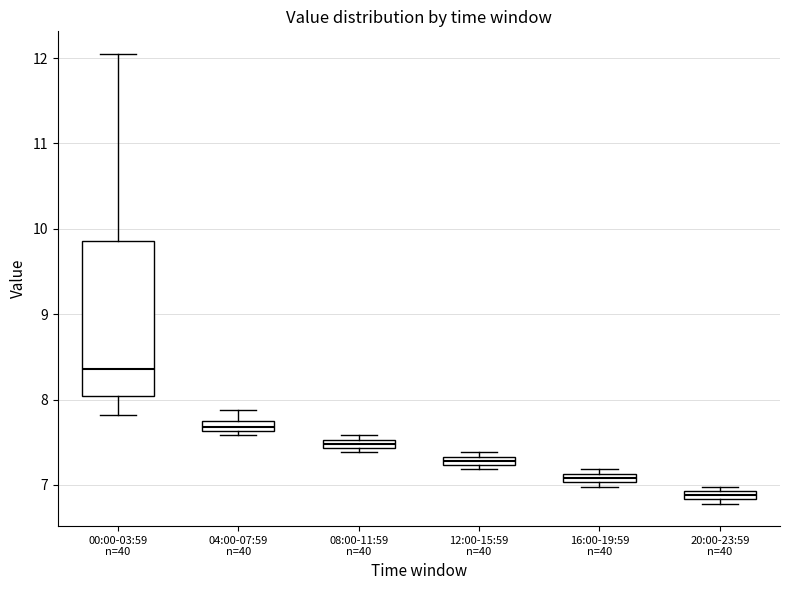

Where is the lower edge of the box for 12:00-15:59 n=40 on the y-axis? The values are not printed on the chart, so give them approximately, as read against the axis.

7.2